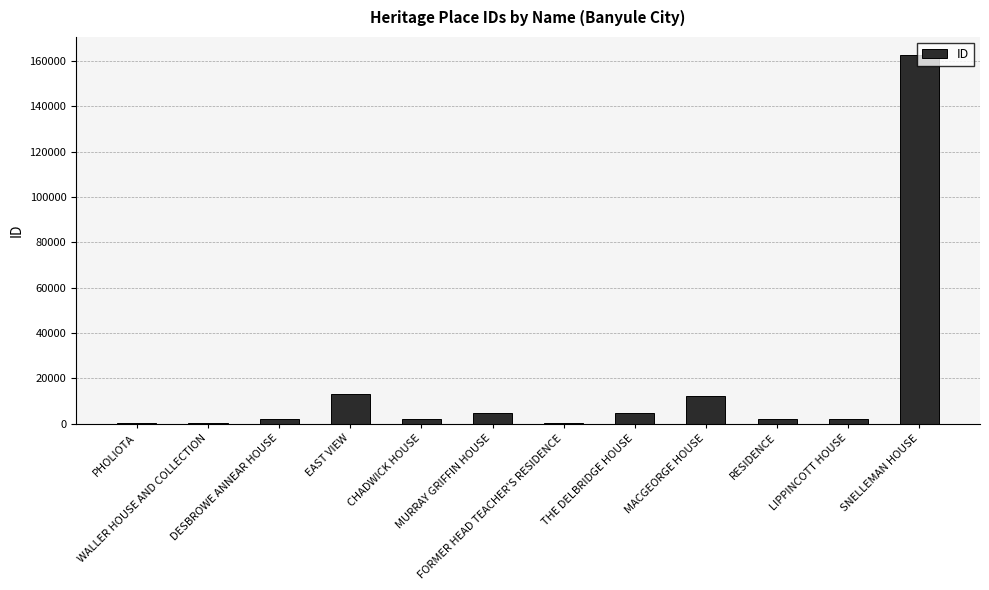

What is the maximum value shown in the chart?

162353